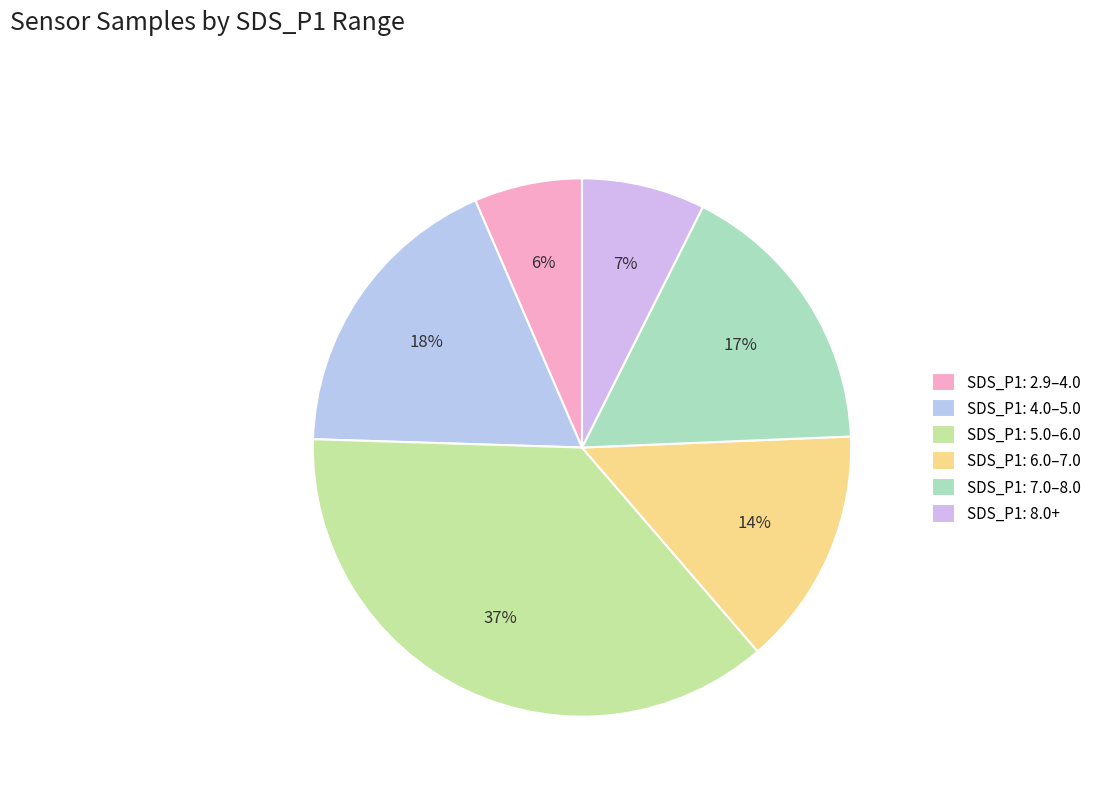

Count the number of slices in the pie.

6